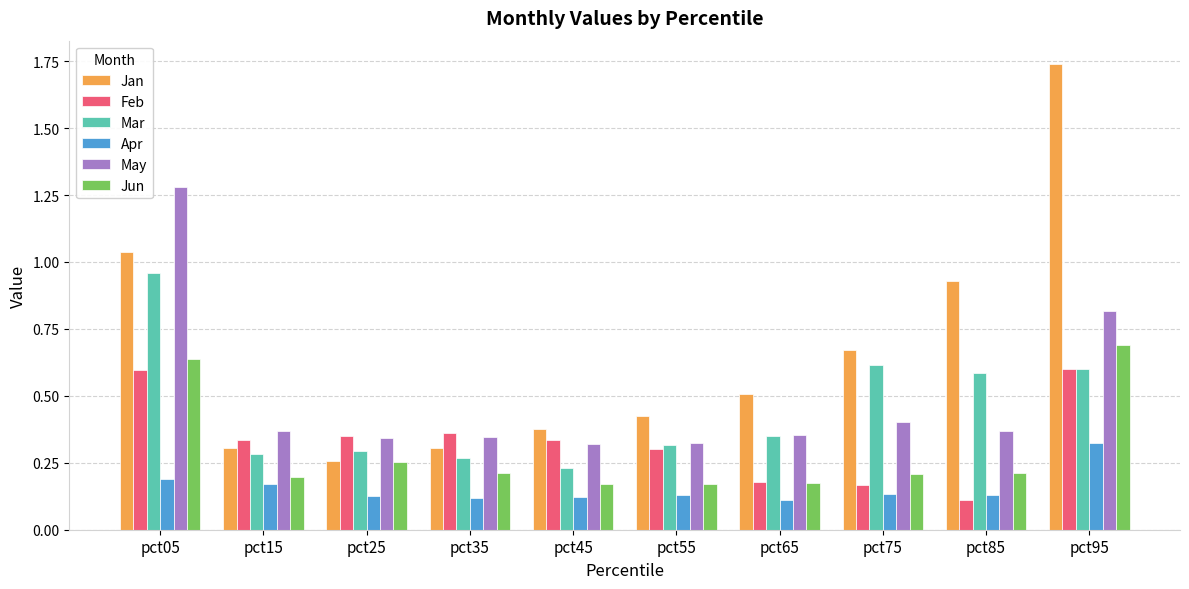

What is the value of the May bar at the 10th from the left?

0.8